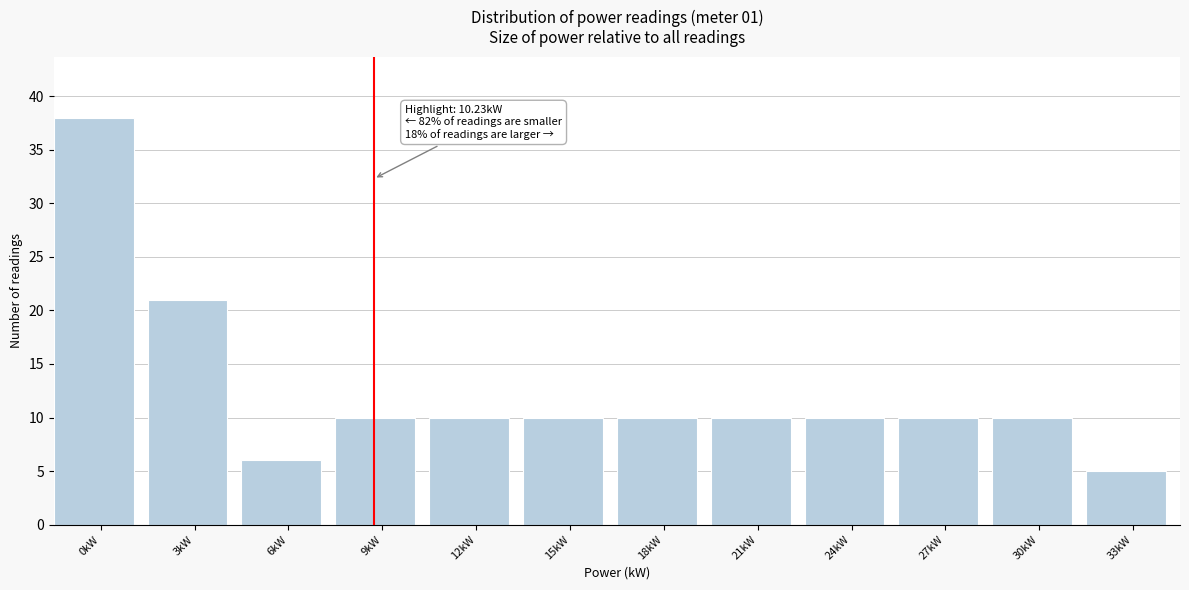

Reading right to left, what are all the values shown in this chart?

5	10	10	10	10	10	10	10	10	6	21	38